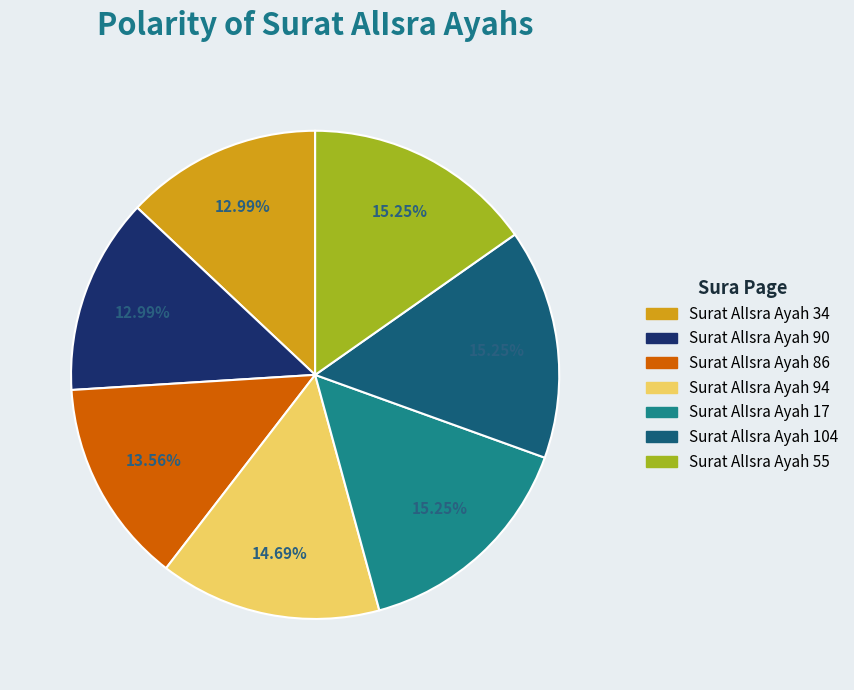

Is there a majority slice in this chart?

No